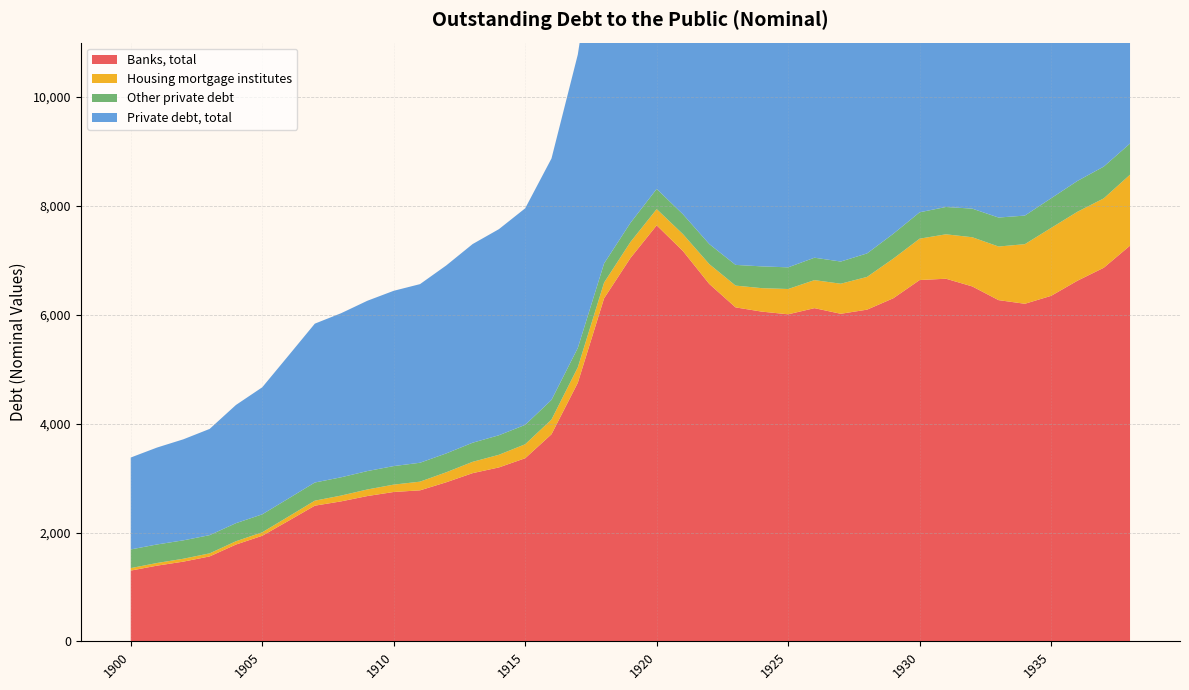

Reading left to right, list all the values displayed in this chart.

Banks, total: 1900=1300.3	1901=1391.3	1902=1465.0	1903=1560.8	1904=1778.8	1905=1940.0	1906=2215.2	1907=2493.0	1908=2572.3	1909=2670.1	1910=2744.6	1911=2774.8	1912=2923.4	1913=3090.6	1914=3195.7	1915=3364.9	1916=3805.1	1917=4750.1	1918=6302.7	1919=7041.5	1920=7643.5	1921=7170.8	1922=6566.8	1923=6135.9	1924=6058.0	1925=6009.0	1926=6122.1	1927=6018.6	1928=6094.4	1929=6304.6	1930=6638.6	1931=6662.6	1932=6521.4	1933=6269.4	1934=6202.4	1935=6348.3	1936=6626.1	1937=6863.8	1938=7270.9
Housing mortgage institutes: 1900=45.7	1901=48.8	1902=52.9	1903=56.2	1904=60.5	1905=63.8	1906=78.0	1907=92.2	1908=106.5	1909=120.8	1910=135.3	1911=159.4	1912=183.5	1913=207.8	1914=232.2	1915=256.7	1916=270.1	1917=283.6	1918=288.7	1919=293.9	1920=297.9	1921=310.3	1922=363.8	1923=400.5	1924=431.2	1925=464.8	1926=514.8	1927=552.4	1928=601.5	1929=728.1	1930=759.9	1931=816.0	1932=903.5	1933=984.7	1934=1095.0	1935=1247.8	1936=1266.8	1937=1274.8	1938=1303.1
Other private debt: 1900=342.8	1901=340.5	1902=338.1	1903=334.6	1904=332.3	1905=329.9	1906=332.3	1907=333.5	1908=335.8	1909=338.1	1910=340.5	1911=347.5	1912=346.7	1913=351.2	1914=358.6	1915=356.6	1916=360.9	1917=356.4	1918=352.2	1919=352.2	1920=370.9	1921=365.1	1922=368.6	1923=380.3	1924=400.2	1925=397.9	1926=411.9	1927=407.2	1928=431.8	1929=456.4	1930=484.7	1931=502.1	1932=525.4	1933=532.5	1934=525.1	1935=544.9	1936=566.2	1937=583.9	1938=572.6
Private debt, total: 1900=1688.8	1901=1780.6	1902=1856.1	1903=1951.6	1904=2171.5	1905=2333.8	1906=2625.4	1907=2918.6	1908=3014.5	1909=3129.1	1910=3220.4	1911=3281.7	1912=3453.6	1913=3649.6	1914=3786.6	1915=3978.2	1916=4436.2	1917=5390.2	1918=6943.6	1919=7687.6	1920=8312.4	1921=7846.2	1922=7299.2	1923=6916.6	1924=6889.4	1925=6871.7	1926=7048.7	1927=6978.2	1928=7127.7	1929=7489.1	1930=7883.2	1931=7980.7	1932=7950.3	1933=7786.6	1934=7822.6	1935=8141.0	1936=8459.1	1937=8722.4	1938=9146.5